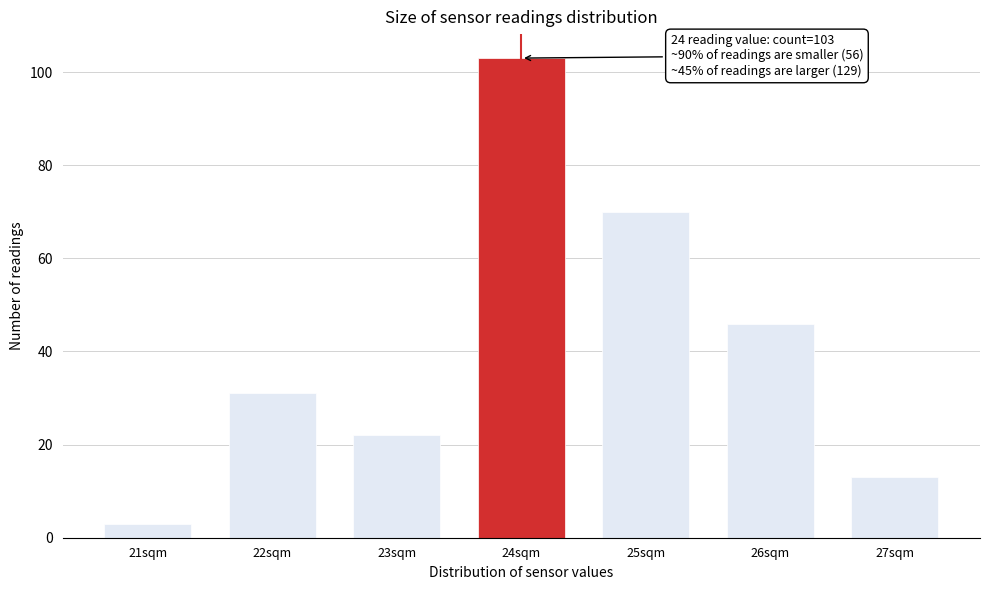

Reading right to left, list all the values displayed in this chart.

27sqm=13	26sqm=46	25sqm=70	24sqm=103	23sqm=22	22sqm=31	21sqm=3